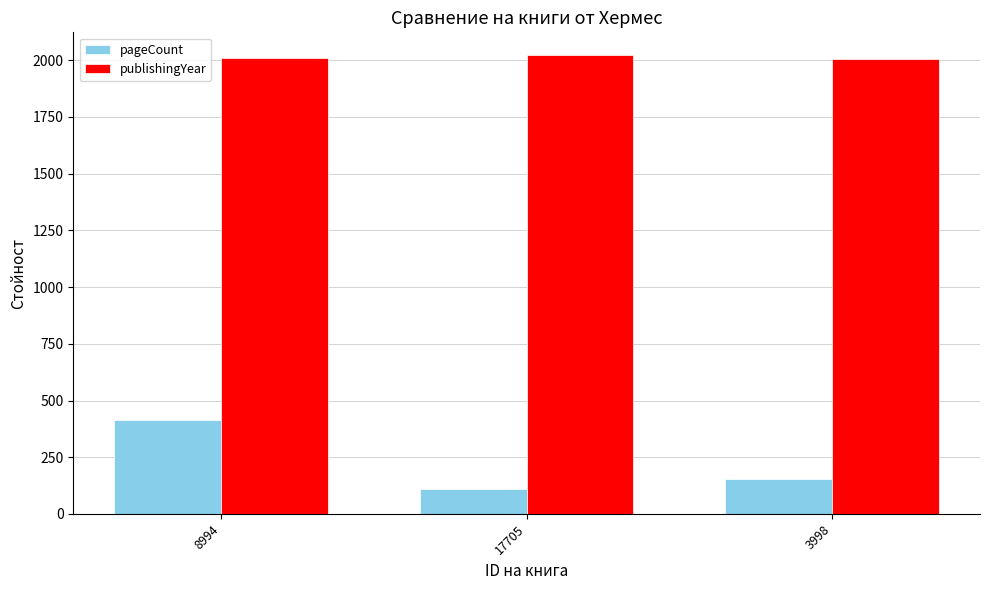

What is the total value across all series at 8994?

2427